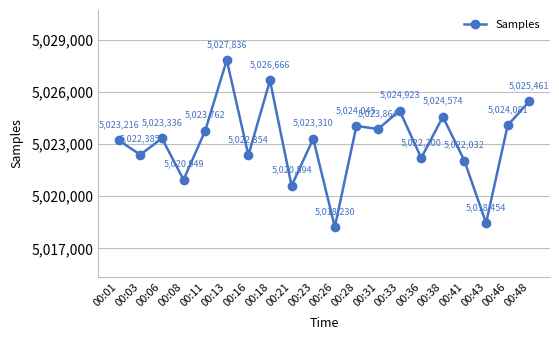

Reading left to right, extract all data points from this chart.

5023216	5022385	5023336	5020949	5023762	5027836	5022354	5026666	5020594	5023310	5018230	5024045	5023864	5024923	5022200	5024574	5022032	5018454	5024081	5025461